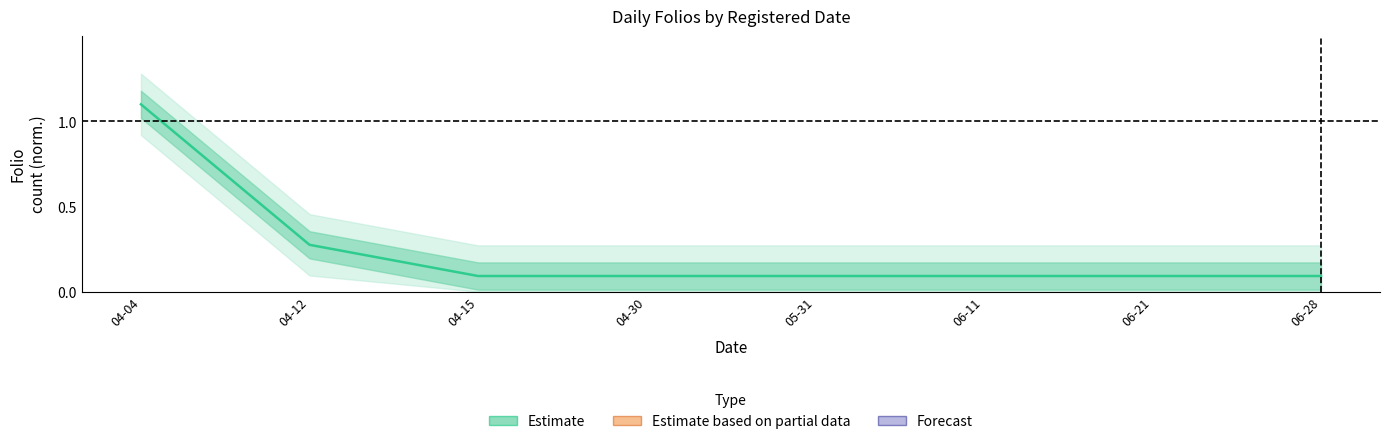

What is the sum of all values?

1.9